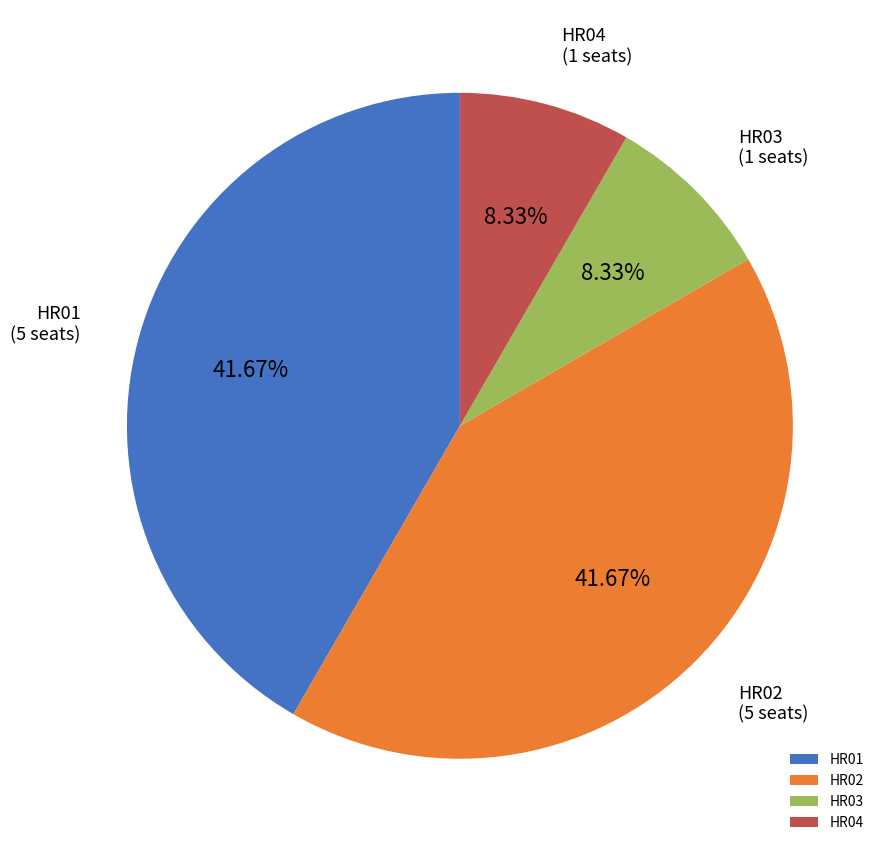

Is HR01 the majority of the pie?

No